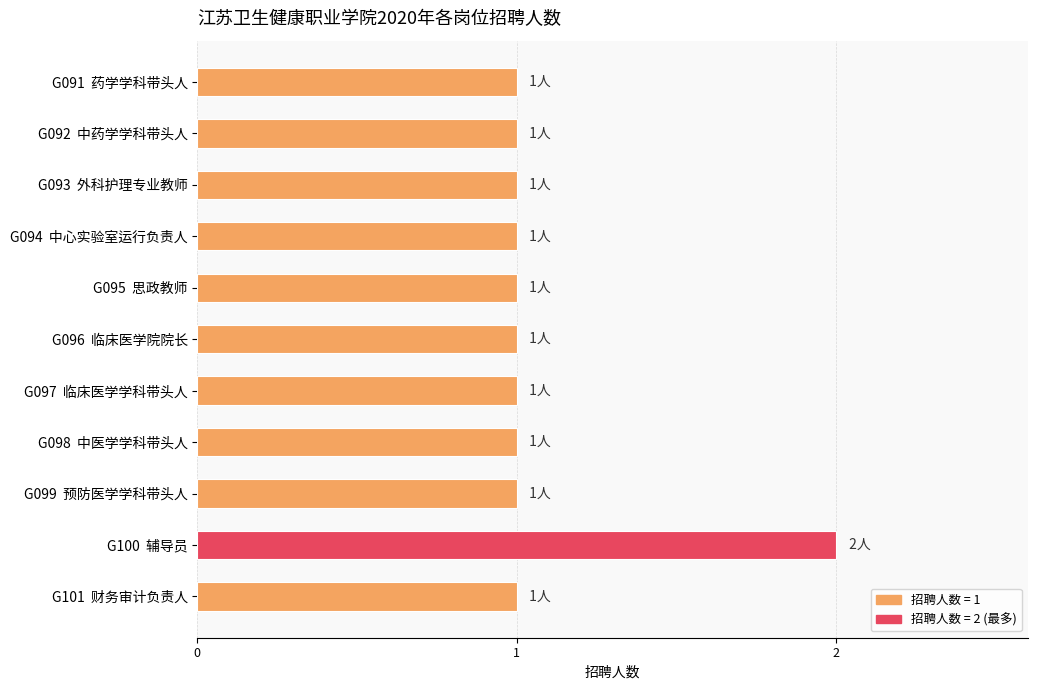

What is the average value?

1